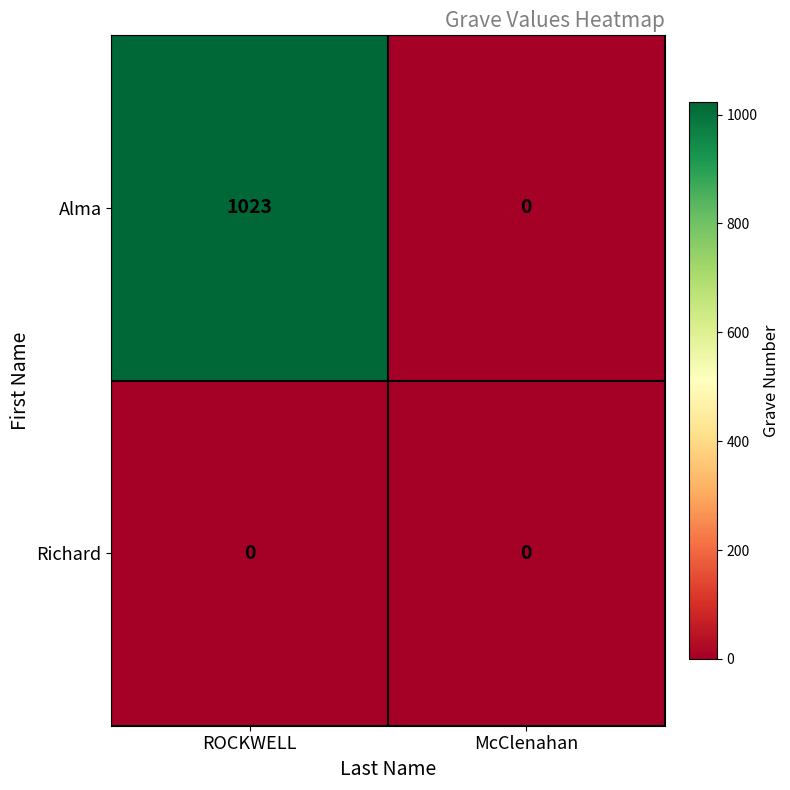

List the series in order of their overall mean, lowest first.

Richard, Alma